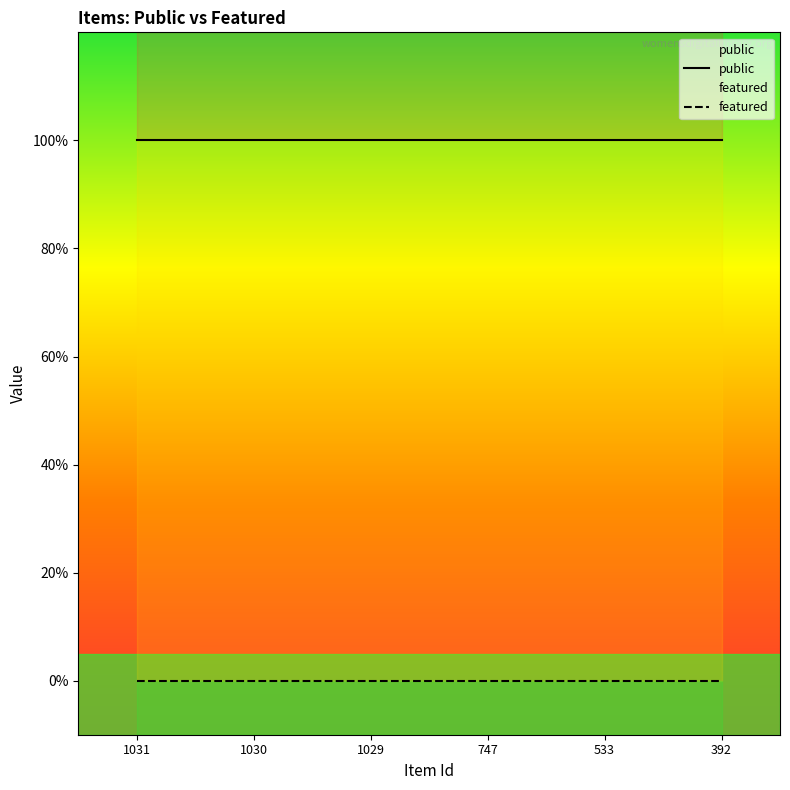

How many lines are shown in the chart?

2